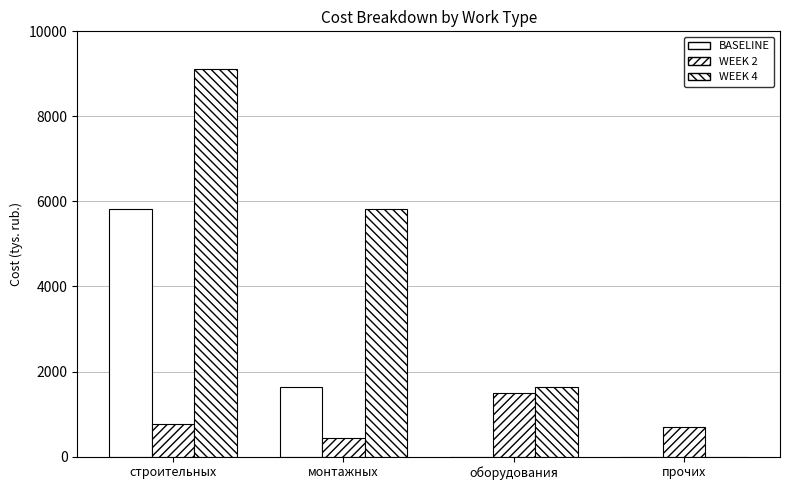

What is the highest value of the WEEK 4 series?

9123.4